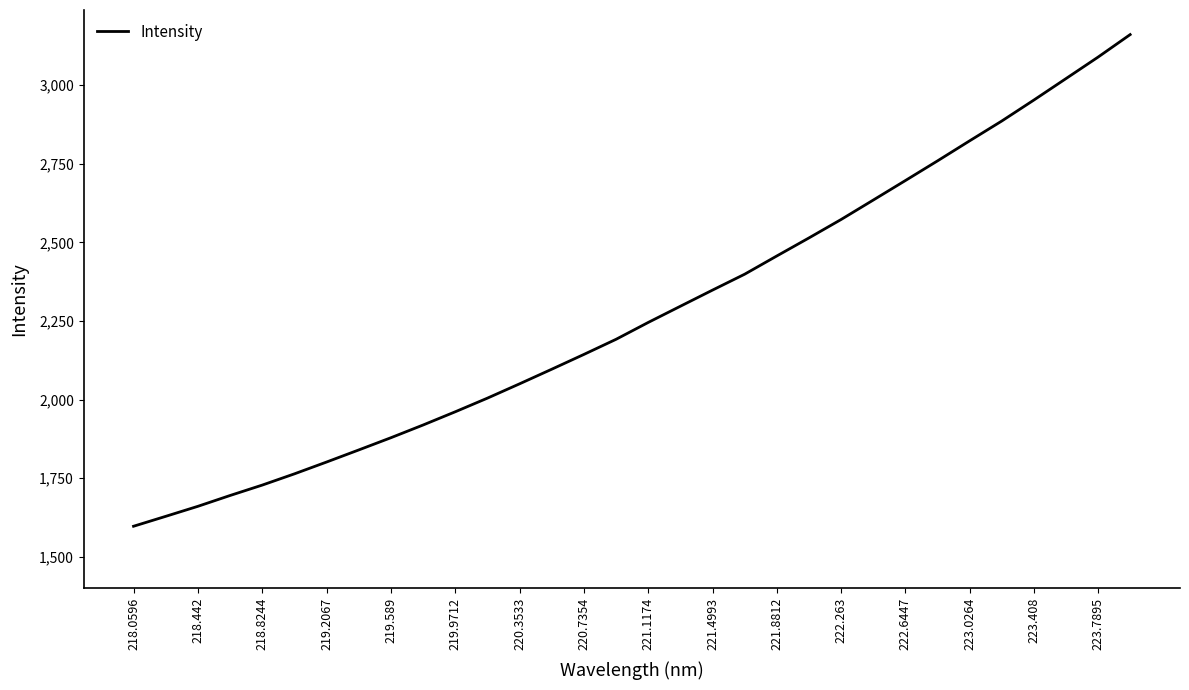

What is the smallest value displayed?

1596.8